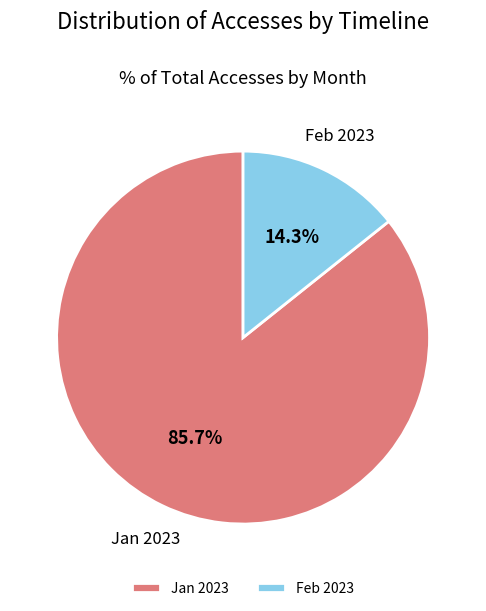

Between Jan 2023 and Feb 2023, which is larger?

Jan 2023